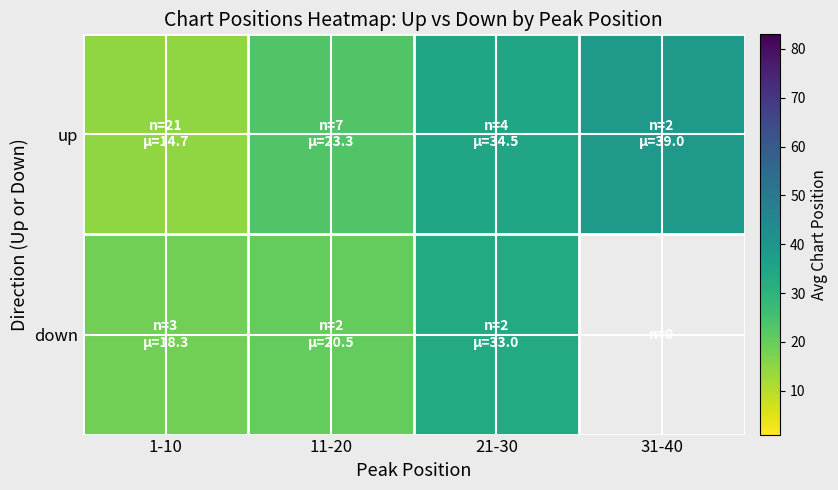

What is the difference between the second highest and second lowest values in the up series?

11.2